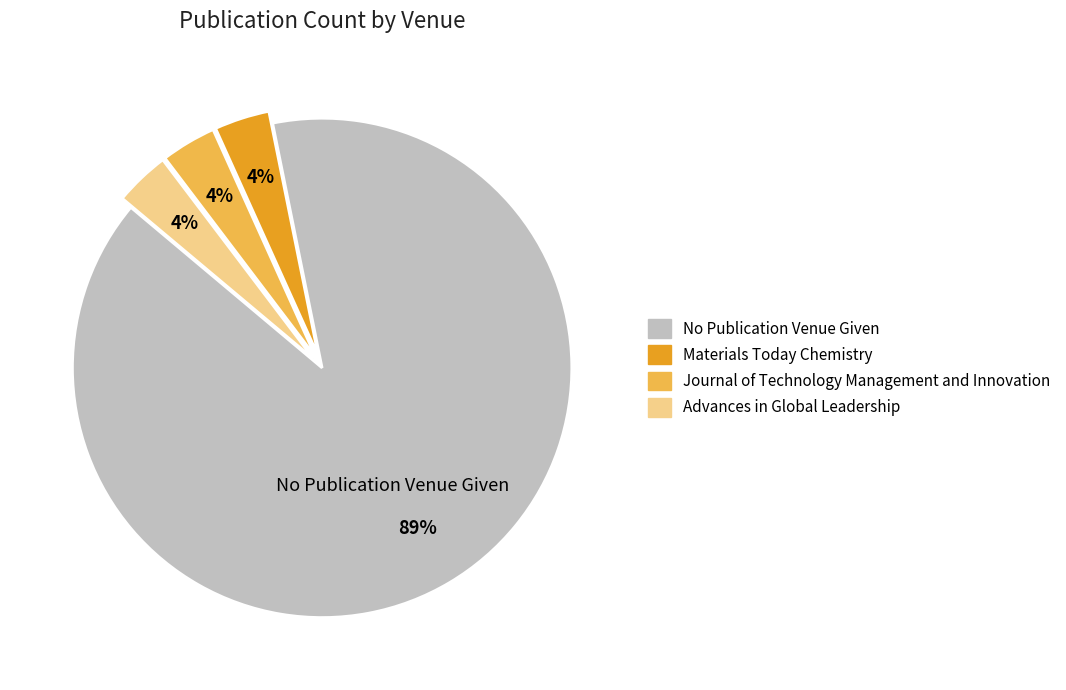

The No Publication Venue Given slice represents 89% of the pie. True or false?

True